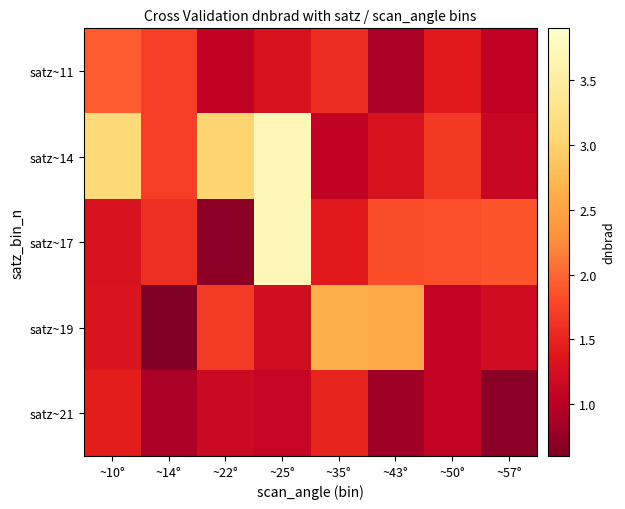

How many distinct data groups are displayed?

5